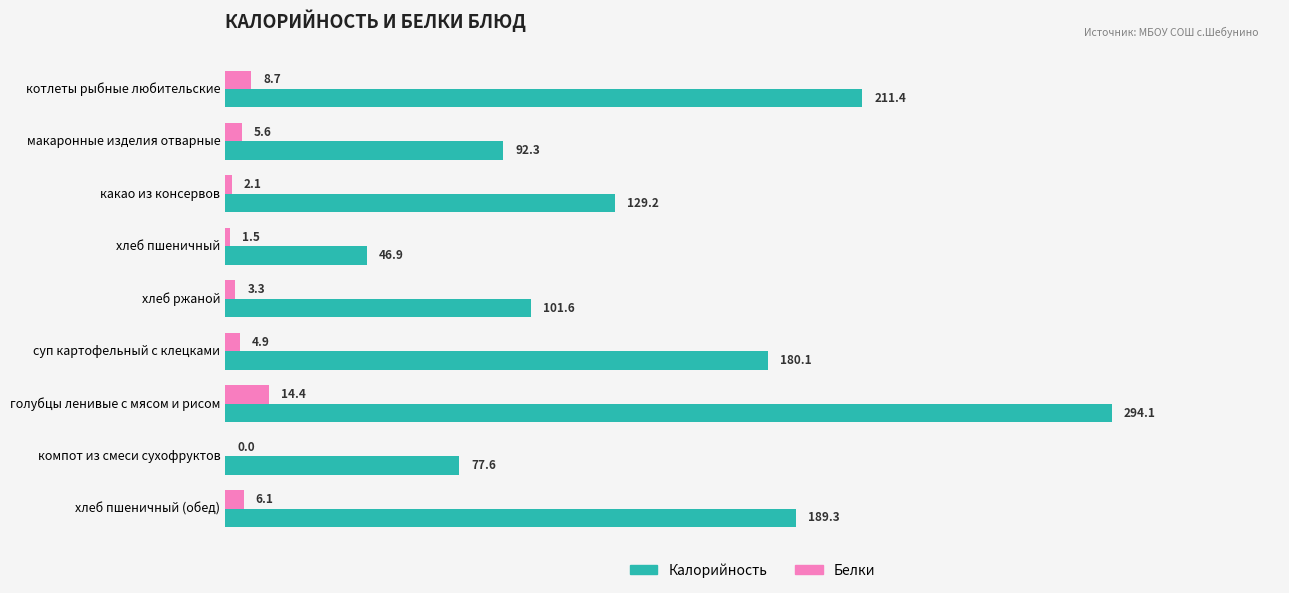

What value does the Калорийность series have at суп картофельный с клецками?

180.1